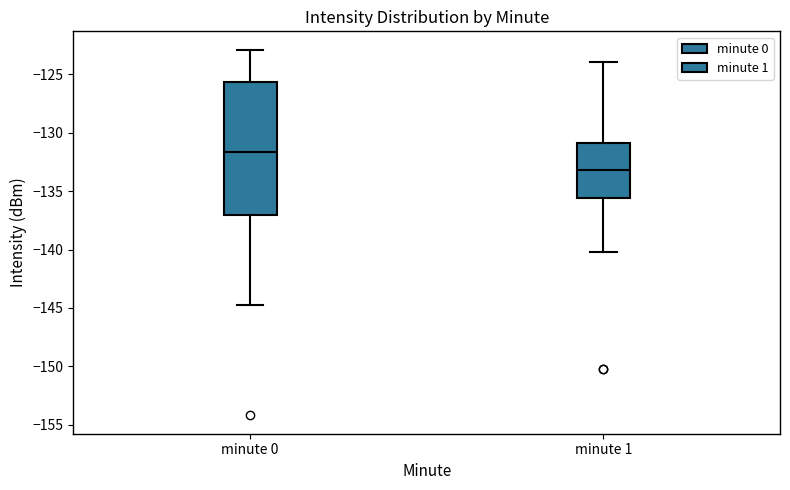

Where does the lower whisker of the box for minute 0 end on the y-axis? The values are not printed on the chart, so give them approximately, as read against the axis.

-144.5